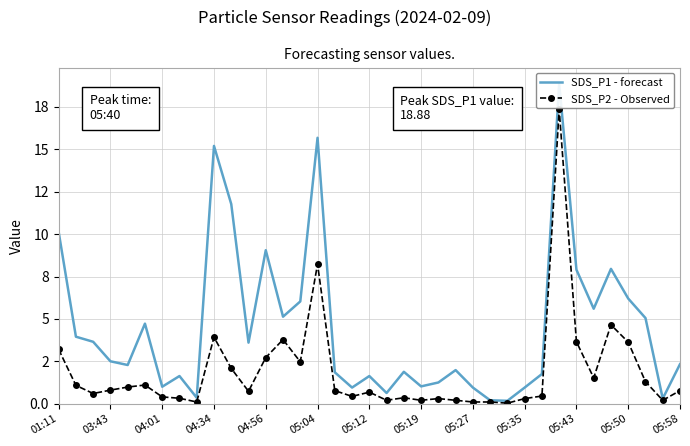

At which category does the chart reach its minimum across all series?

26